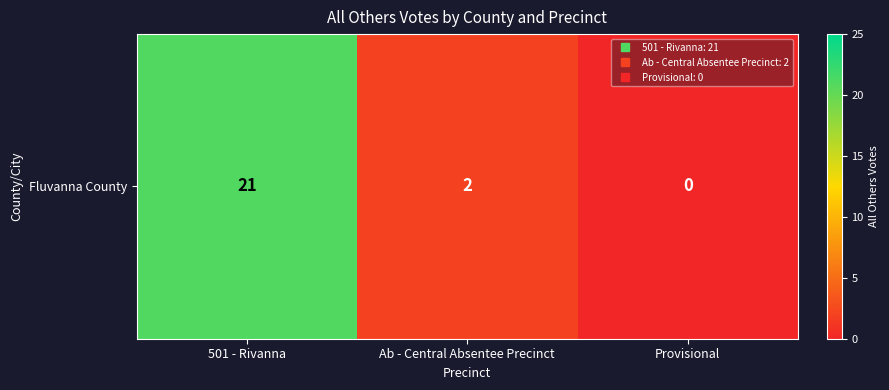

What is the difference between the maximum and minimum values?

21